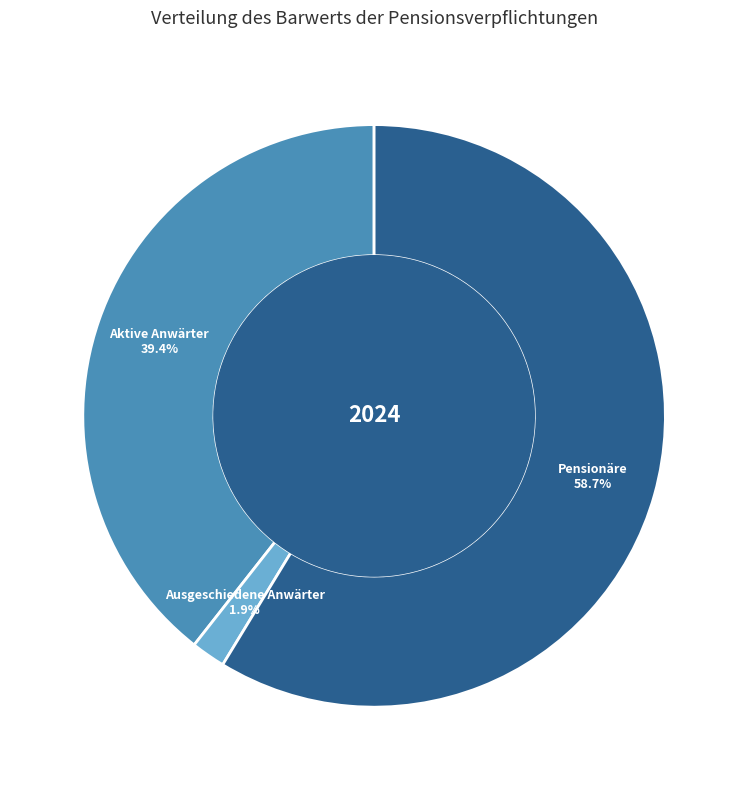

Does any single category account for the majority?

Yes